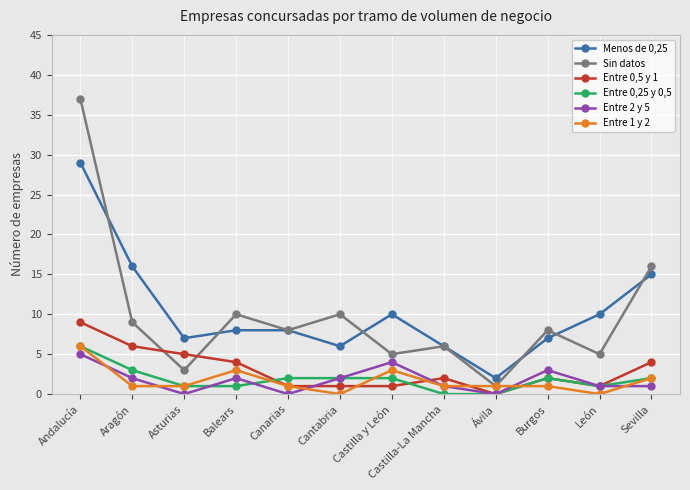

What position from the right is Canarias?

8